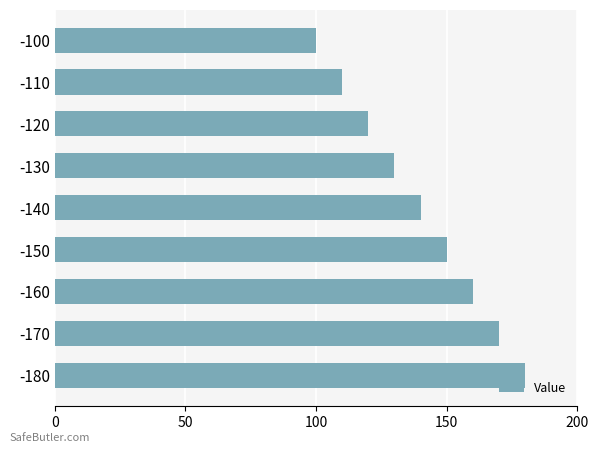

How many values are below 140?

4